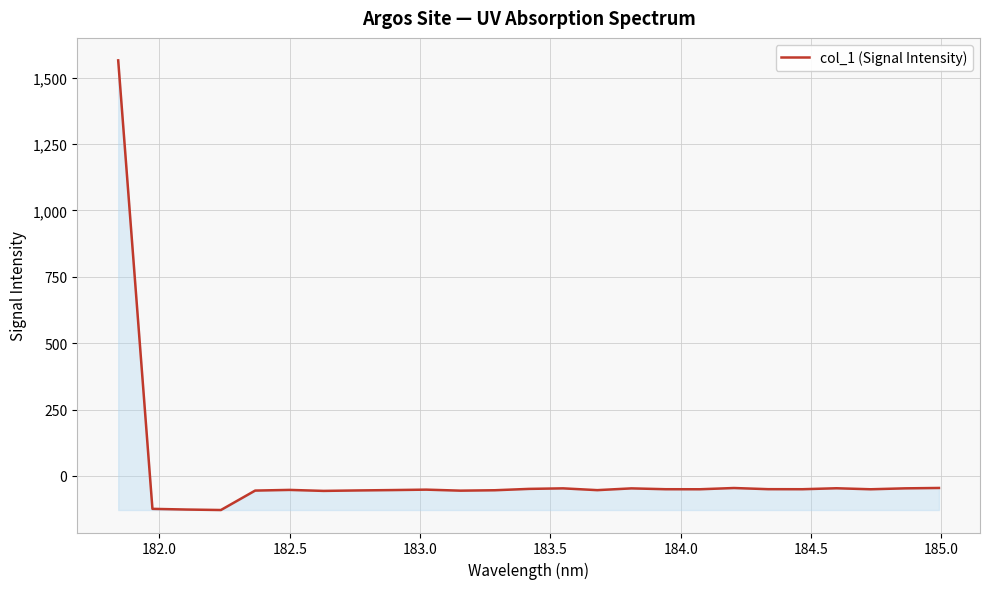

What is the greatest value displayed?

1564.9